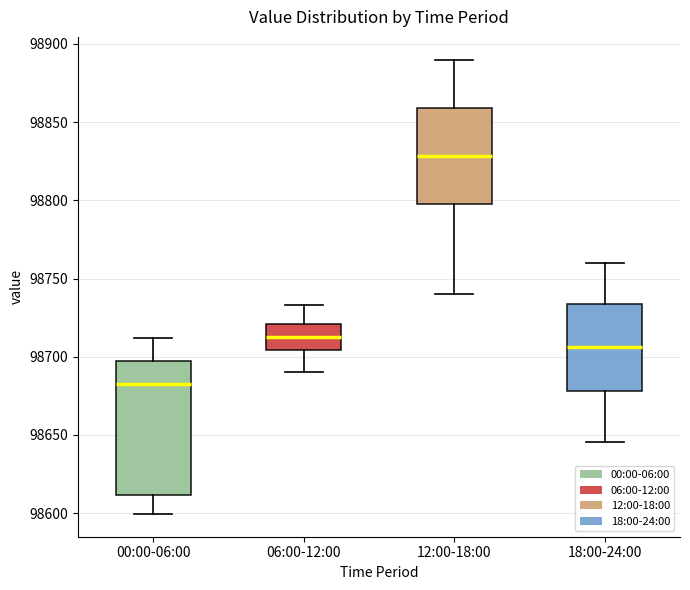

Which box has the lowest median line?

00:00-06:00